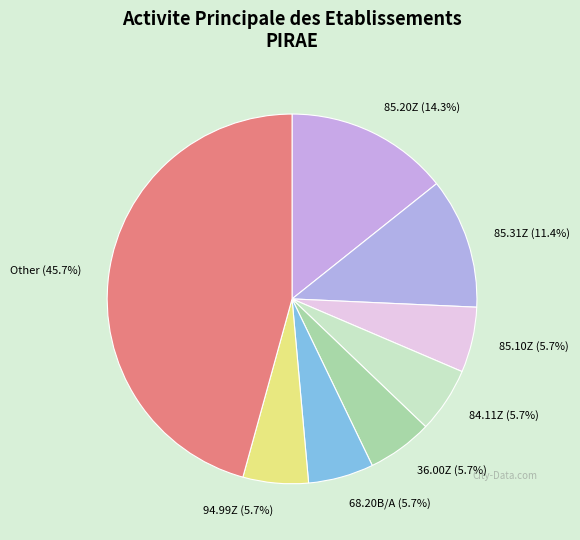

What is the largest slice in the pie chart?

Other